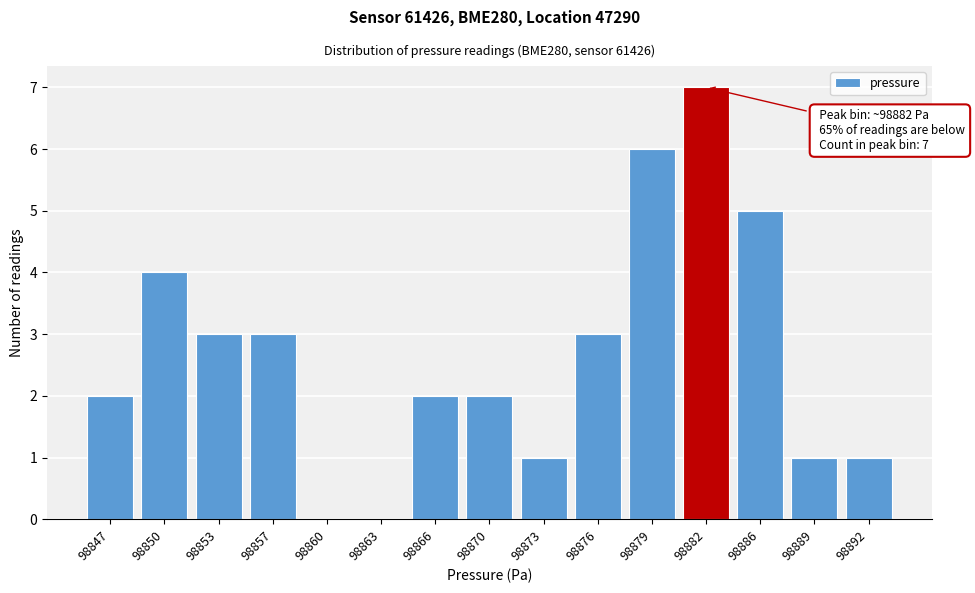

Reading left to right, list all the values displayed in this chart.

98847=2	98850=4	98853=3	98857=3	98860=0	98863=0	98866=2	98870=2	98873=1	98876=3	98879=6	98882=7	98886=5	98889=1	98892=1